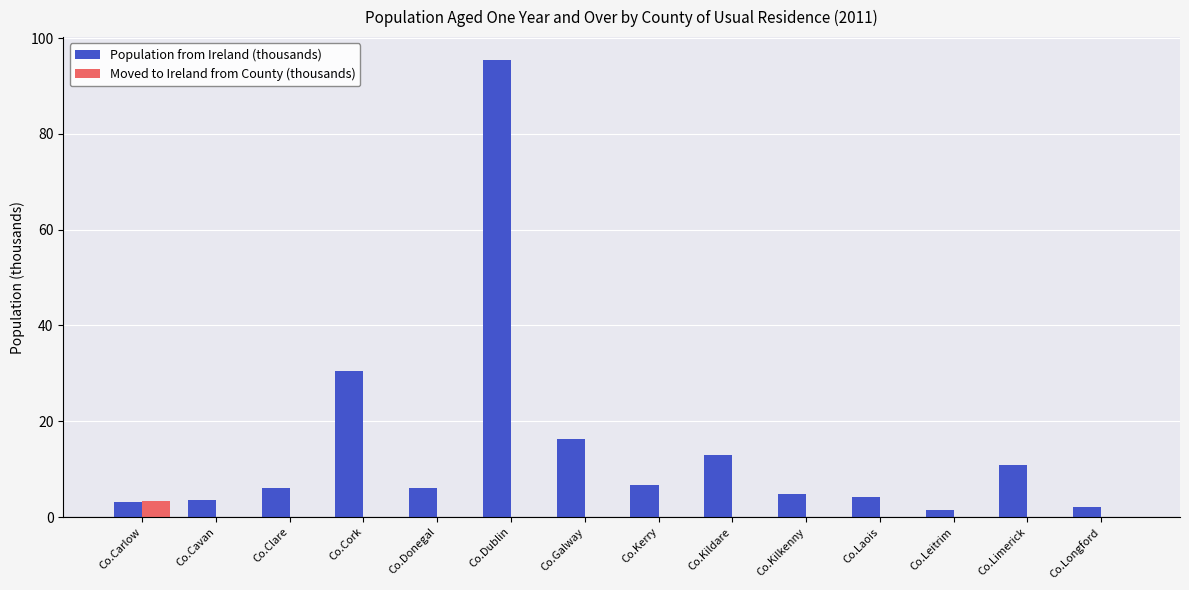

At which label does Population from Ireland (thousands) reach its peak?

Co.Dublin